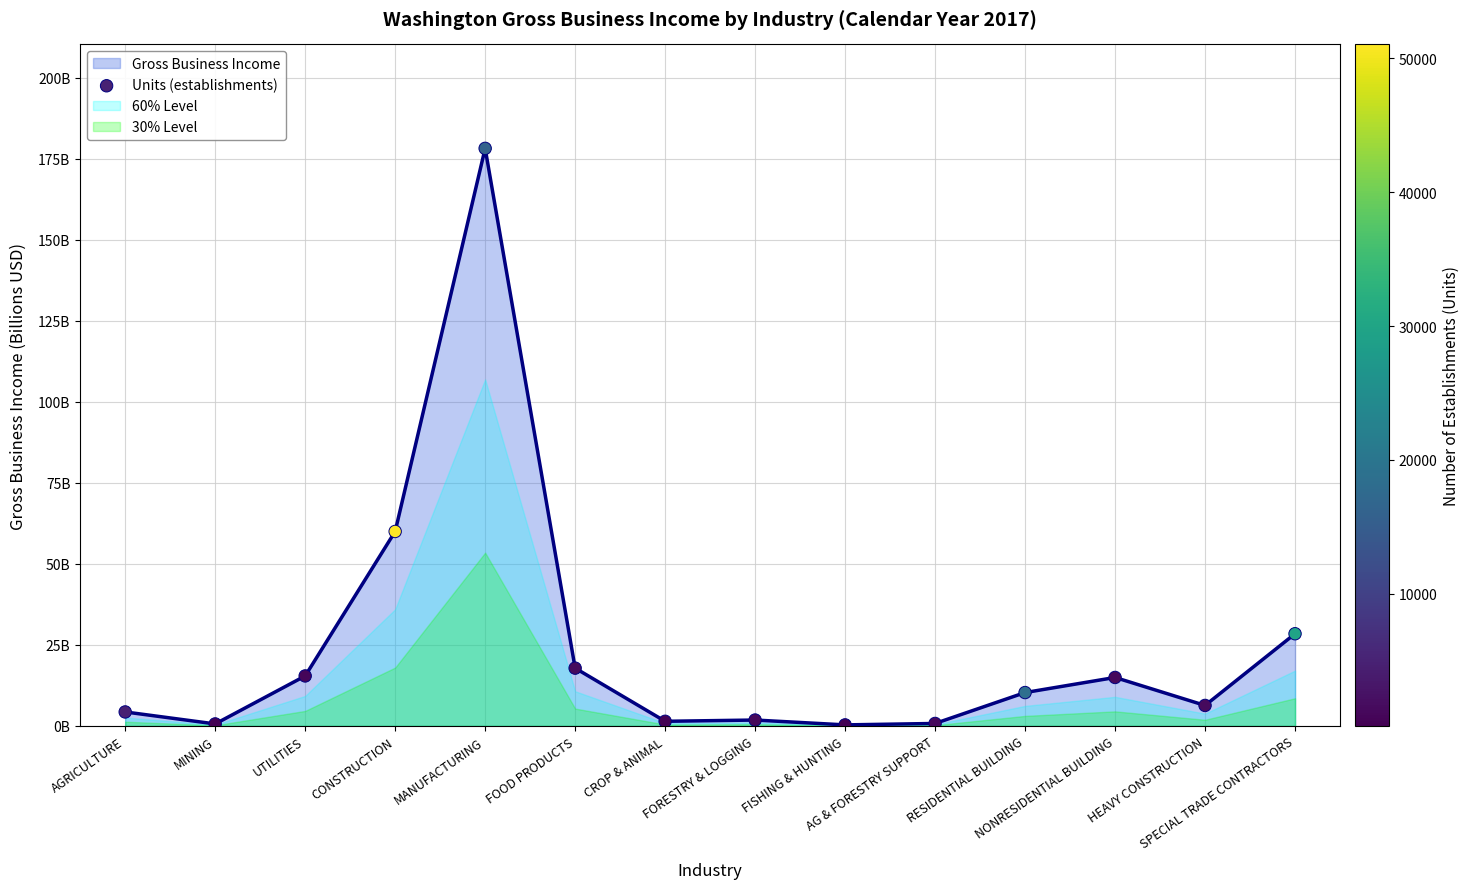

What is the change in value from AGRICULTURE to CROP & ANIMAL?

-2.9